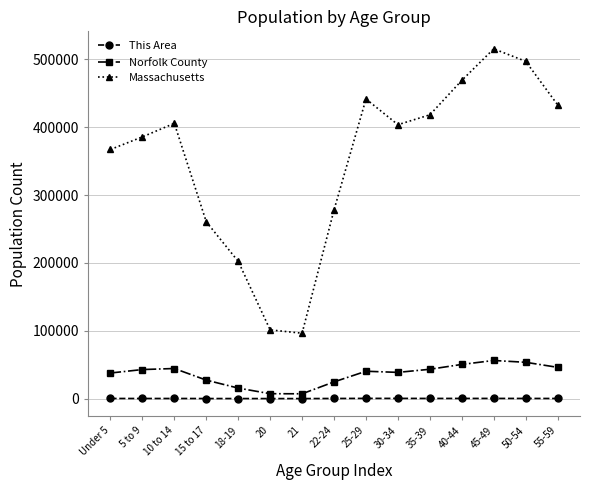

What is the difference between the maximum and minimum values in the Massachusetts series?

419062